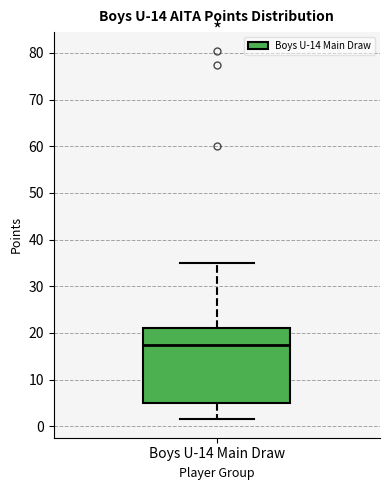

Where is the lower edge of the box for Boys U-14 Main Draw on the y-axis? The values are not printed on the chart, so give them approximately, as read against the axis.

5